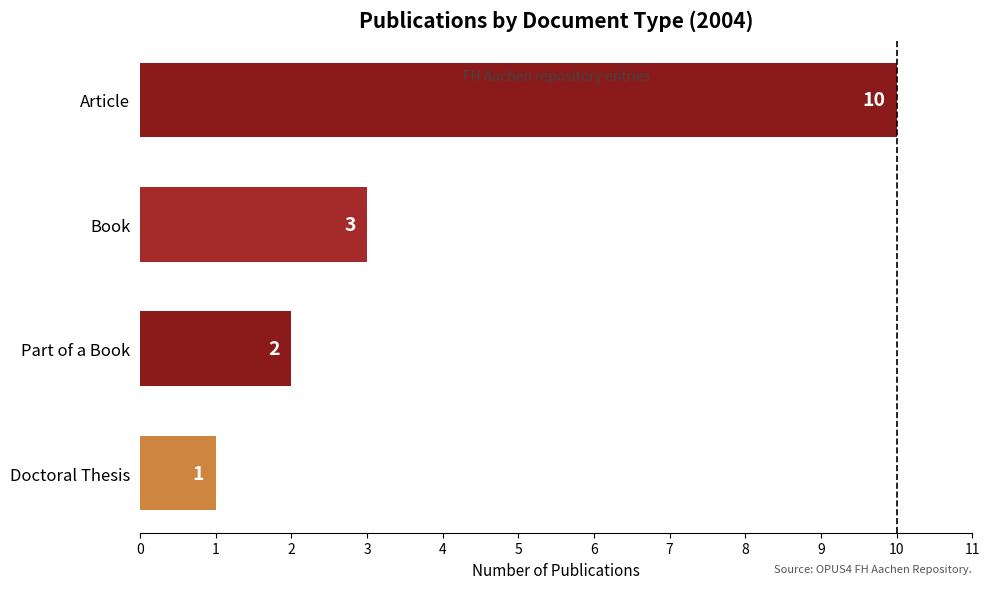

Reading bottom to top, transcribe all the data shown in this chart.

1	2	3	10